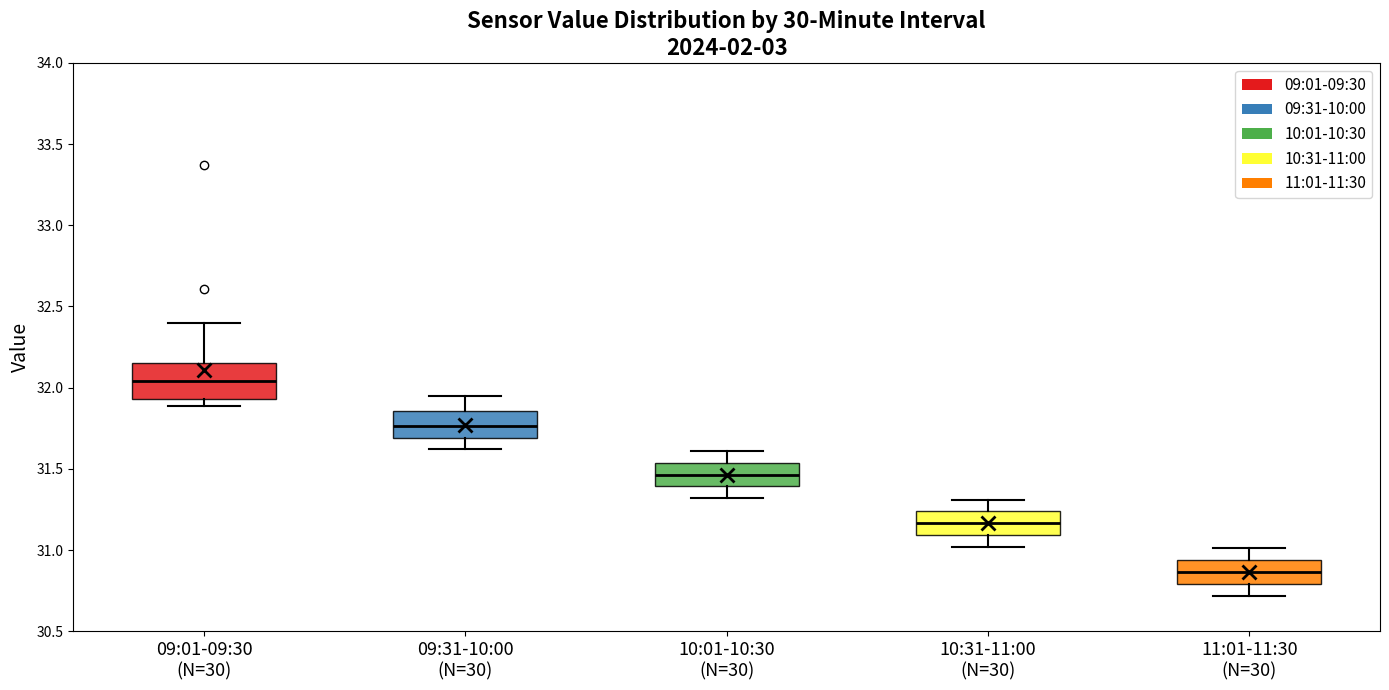

Which box is the tallest, from its lower edge to its upper edge?

09:01-09:30 (N=30)